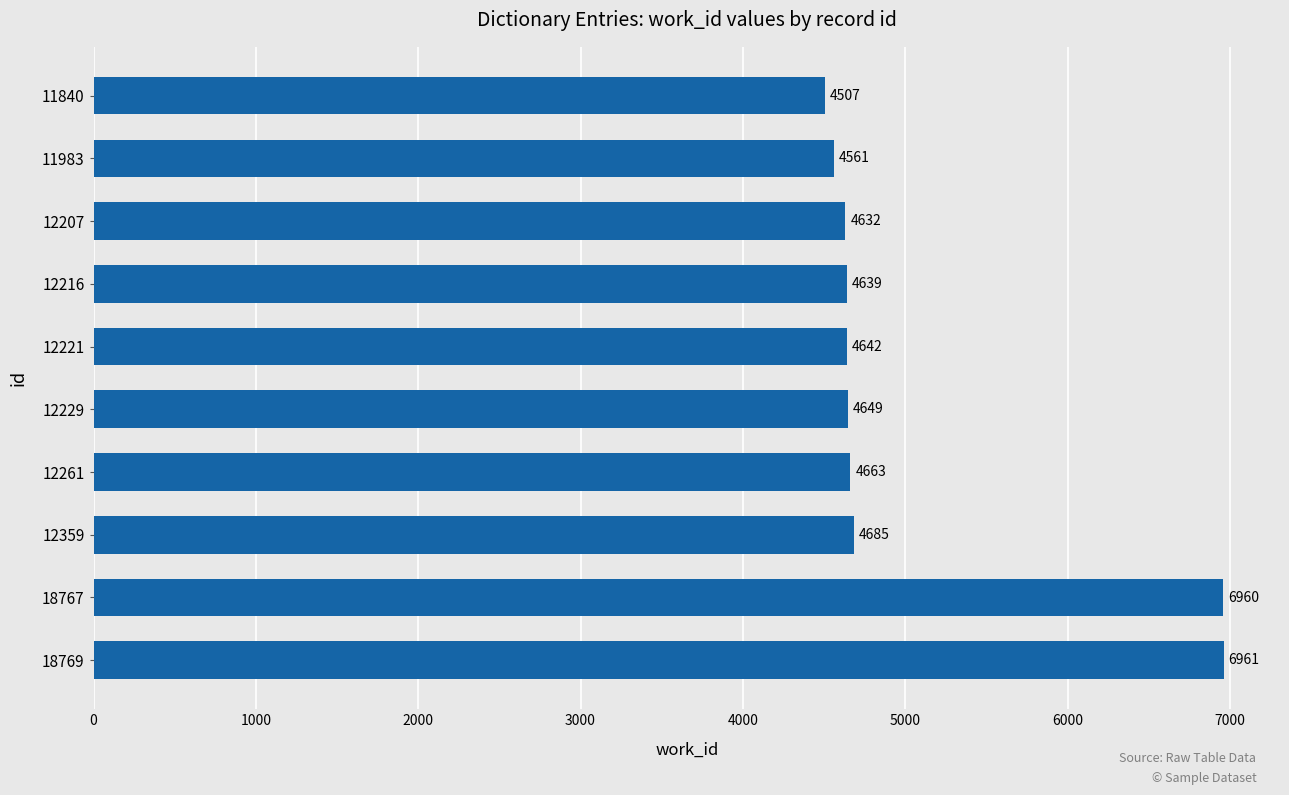

The chart shows a value of 4632 at 12207. True or false?

True